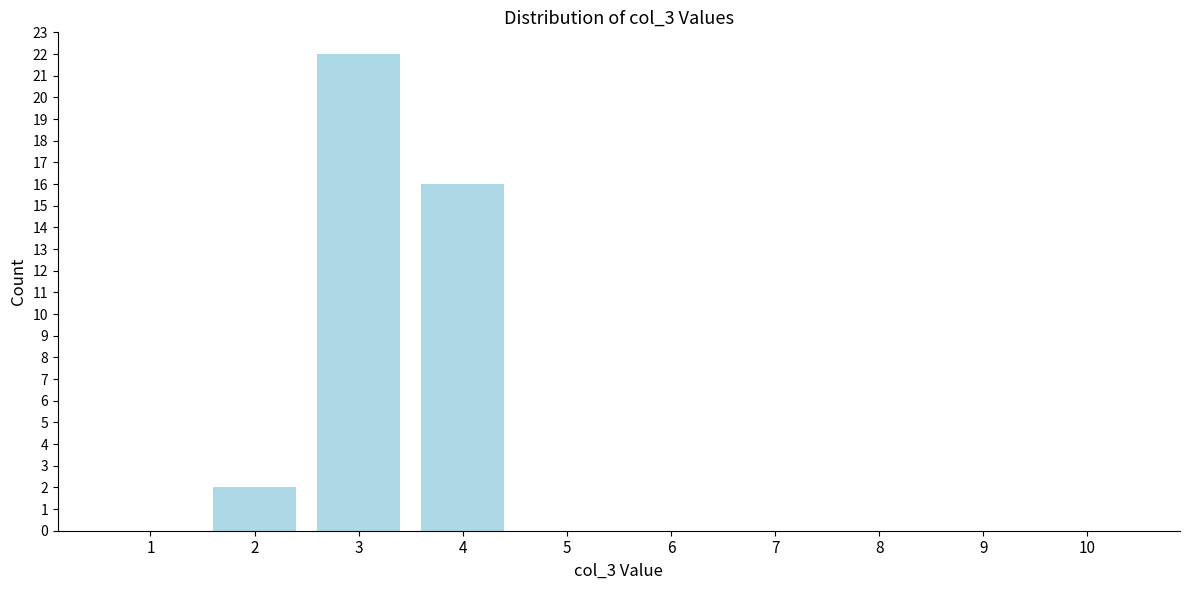

Reading left to right, list all the values displayed in this chart.

1=0	2=2	3=22	4=16	5=0	6=0	7=0	8=0	9=0	10=0